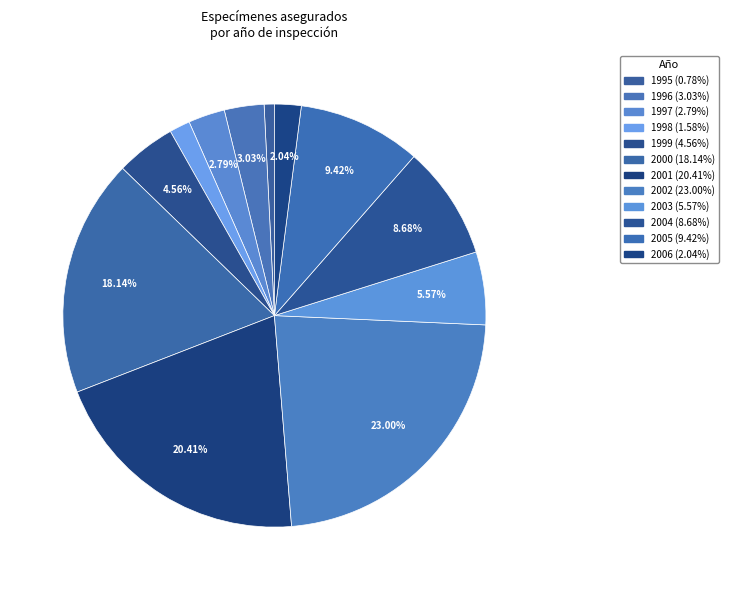

To the nearest percent, what portion does 1996 represent?

3%